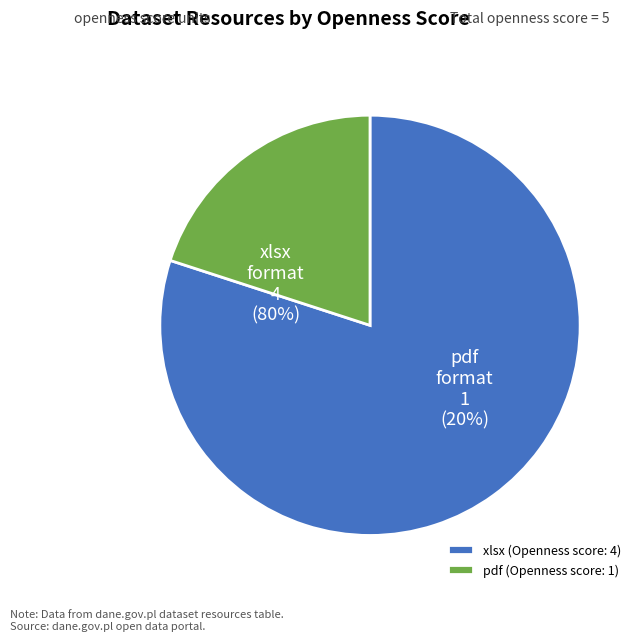

To the nearest percent, what is the combined percentage of pdf (Openness score: 1) and xlsx (Openness score: 4)?

100%